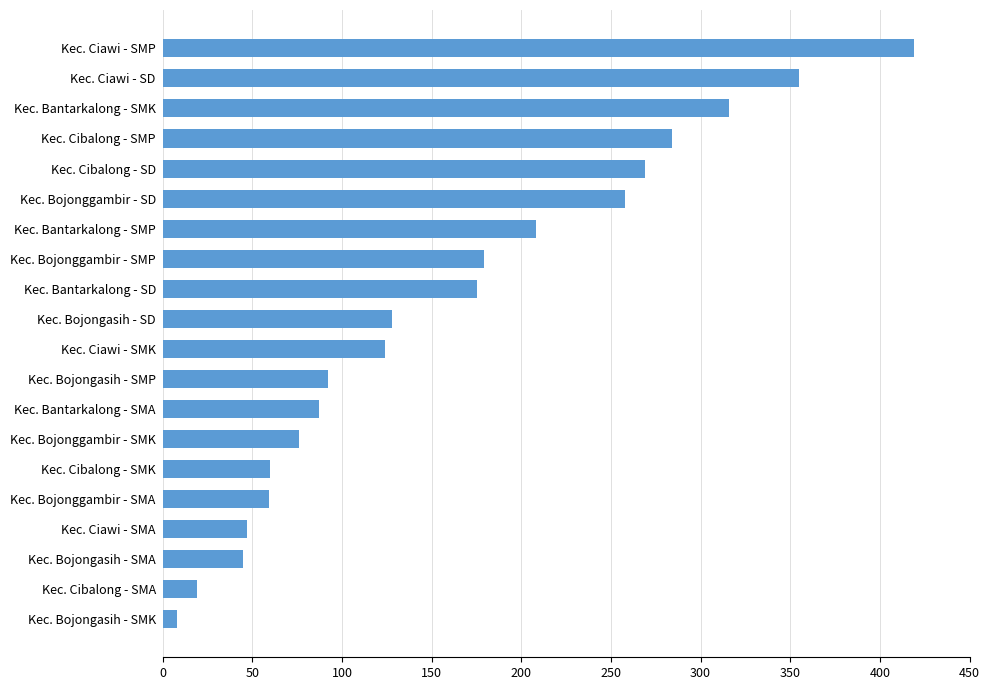

What is the change in value from Kec. Ciawi - SD to Kec. Bojongasih - SMP?

-263